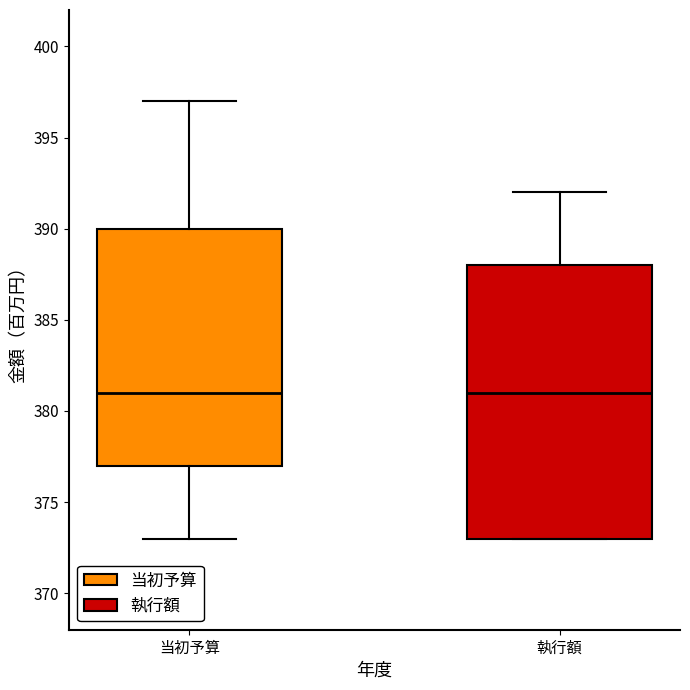

Comparing the boxes themselves (not the whiskers), which one is the tallest?

執行額